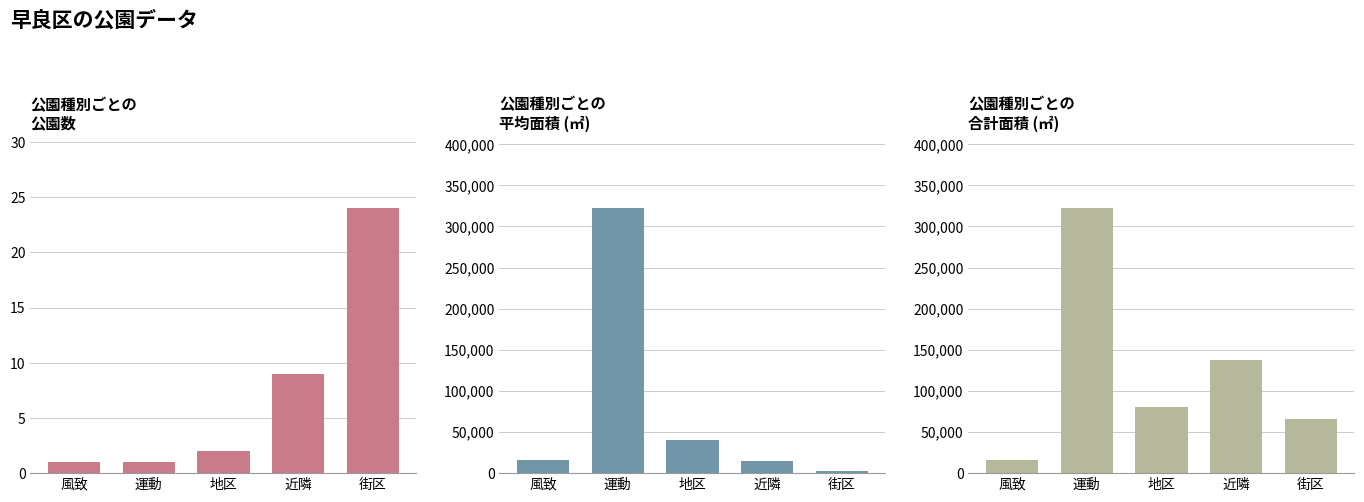

Which series has the largest total across all categories?

合計面積(㎡)